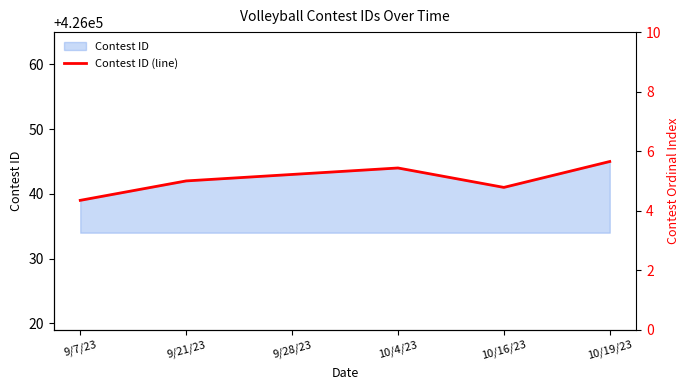

What is the sum of the values at 10/4/23 and 10/19/23?

852089